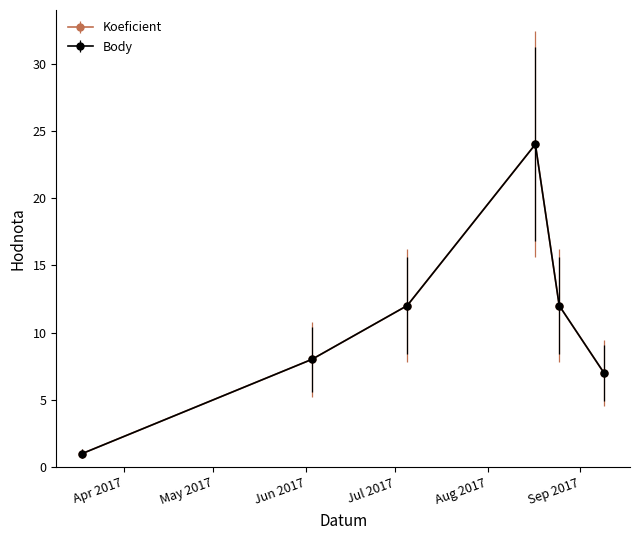

Is this an area chart (filled region under the line)?

No